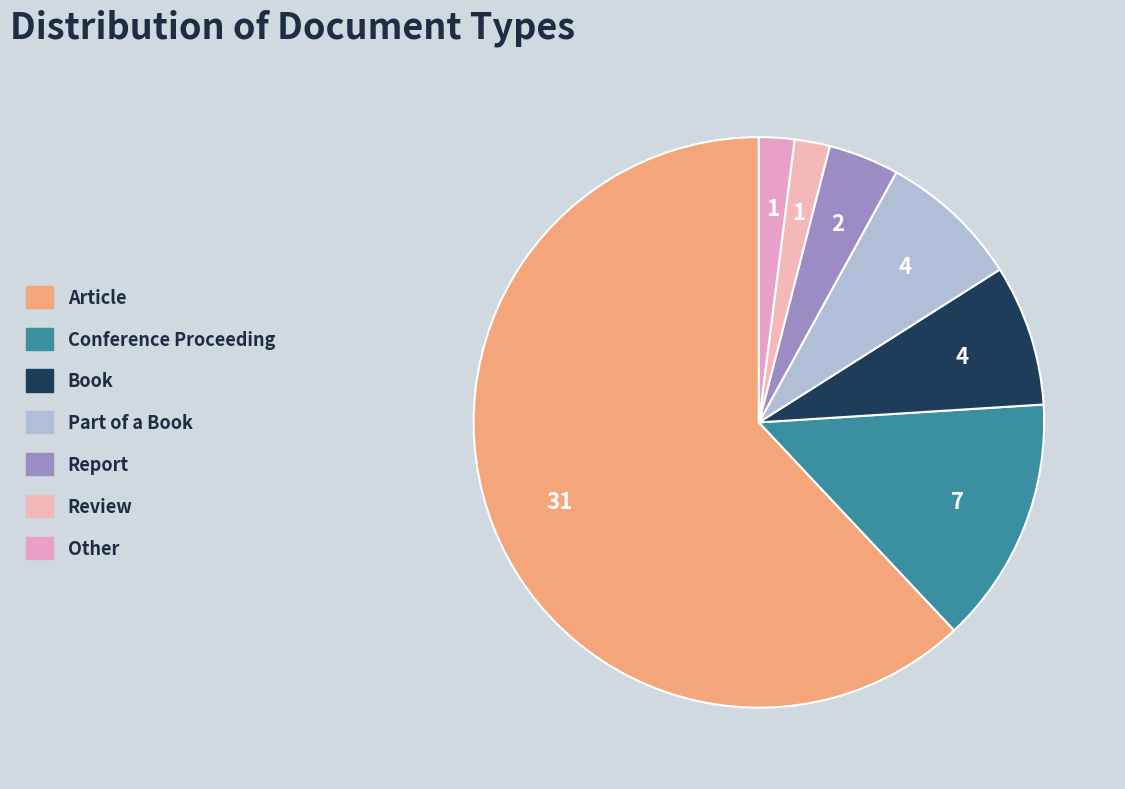

Combined, do Conference Proceeding and Part of a Book account for over 50%?

No